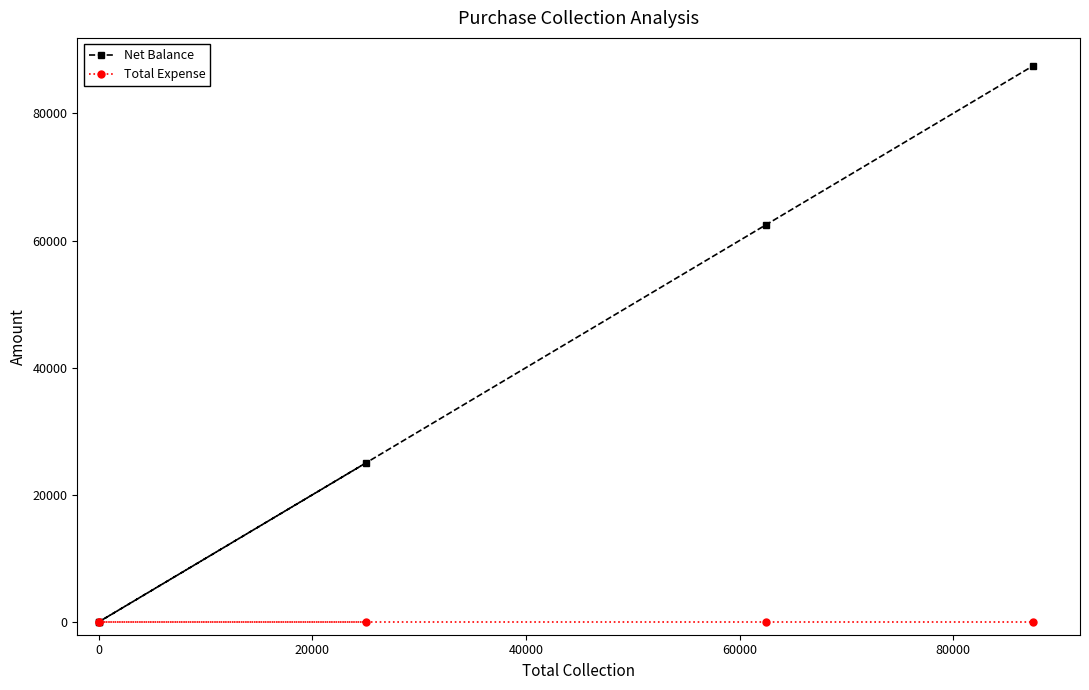

Between 60000 and 0, which is larger?

60000